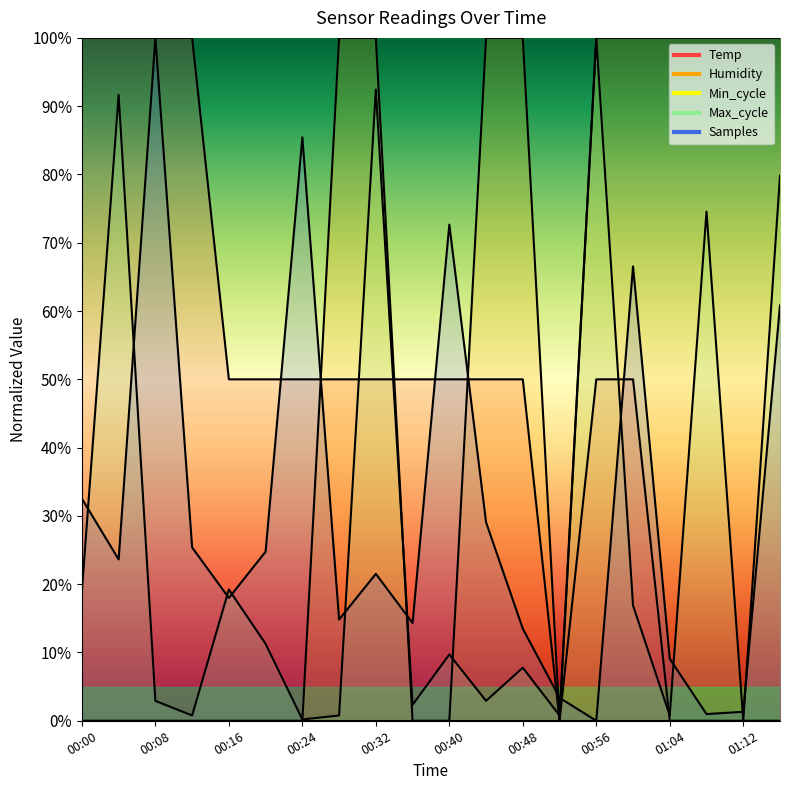

Which category has the lowest value in the Temp series?

00:52